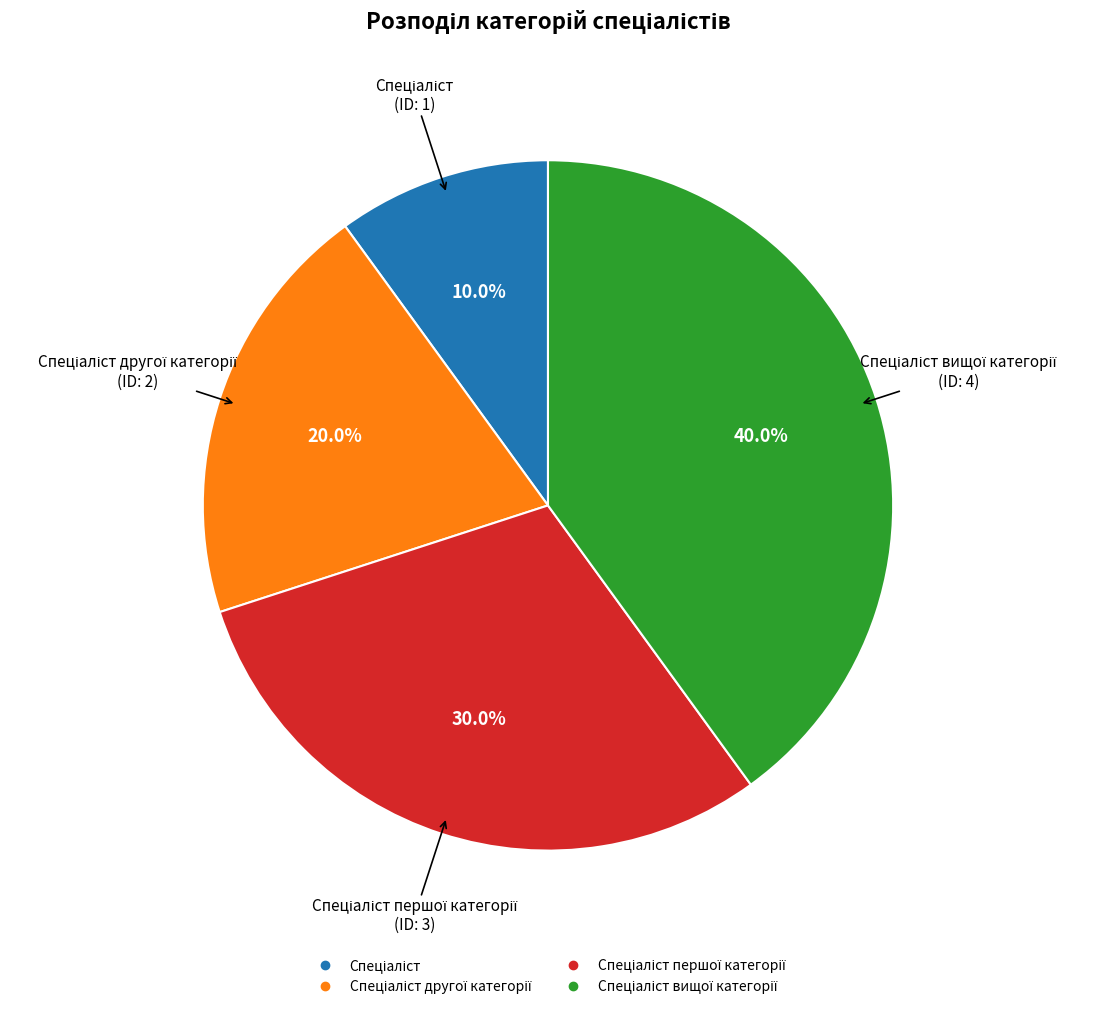

Is there any slice that represents more than half of the pie?

No